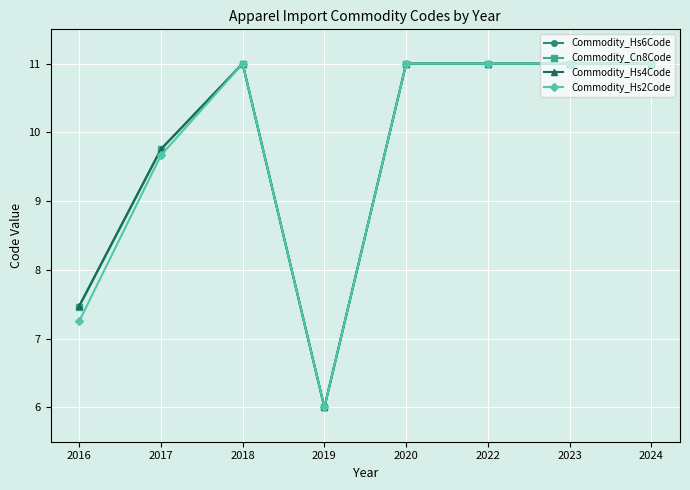

What is the value of the Commodity_Cn8Code point at the 5th from the left?

11.0